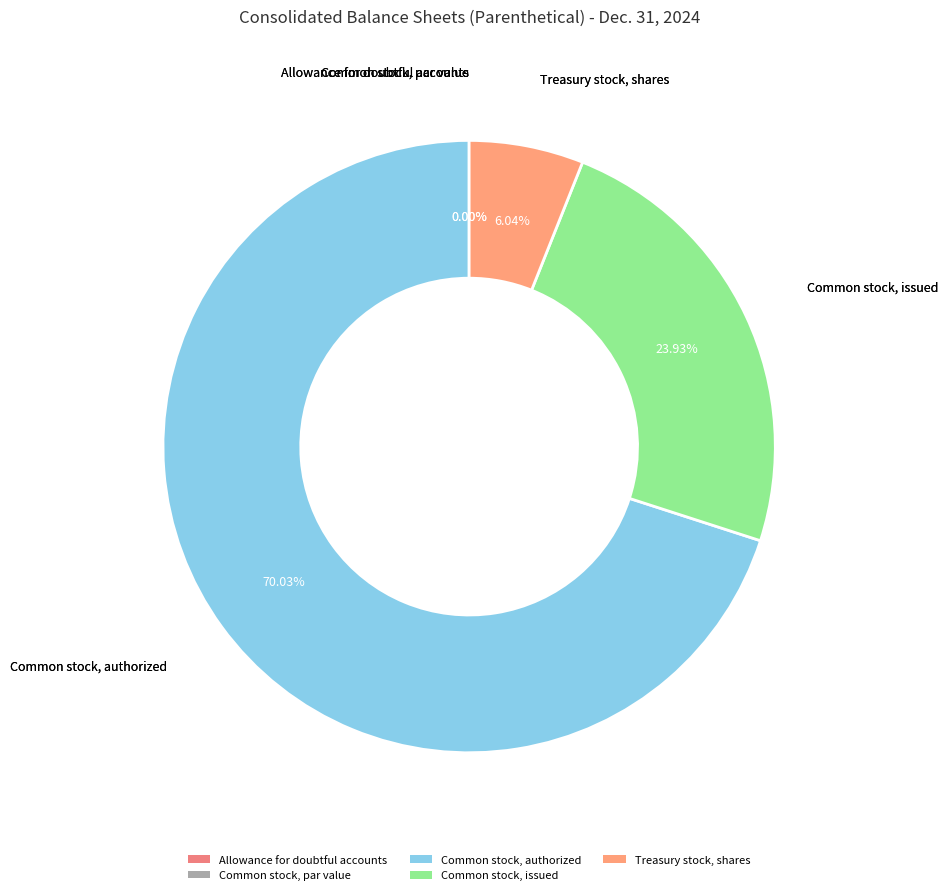

To the nearest percent, what percentage of the pie is Common stock, authorized?

70%